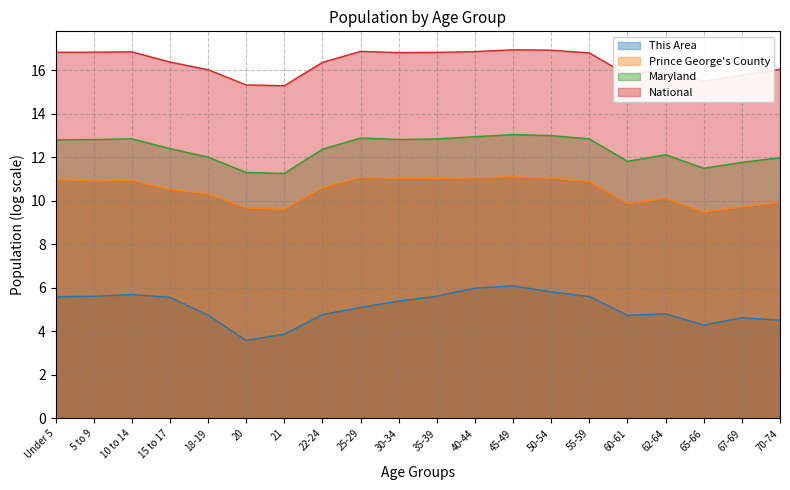

What is the average value of the Prince George's County series?

10.5